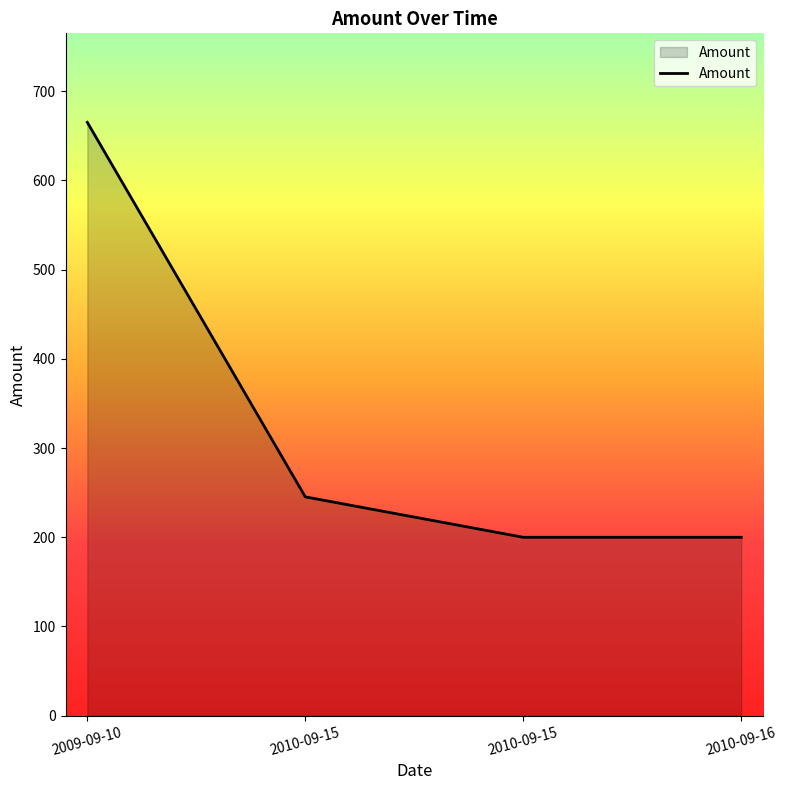

Count the number of values greater than 245.

2